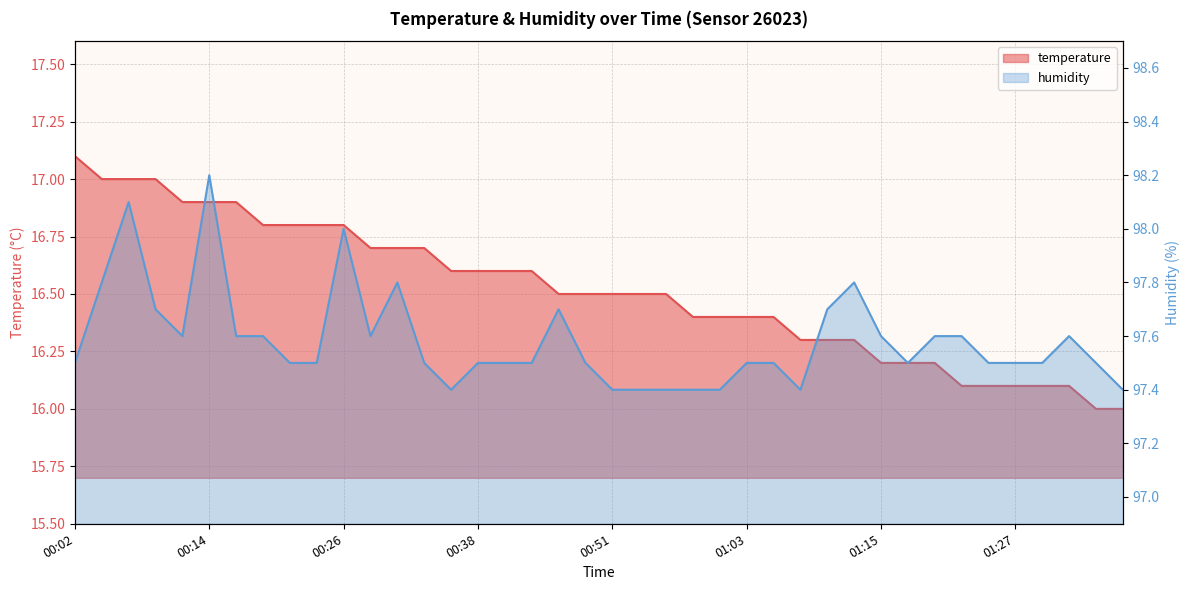

Rank the categories by humidity value from lowest to highest.

00:36, 00:51, 00:53, 00:56, 00:58, 01:00, 01:08, 01:40, 00:02, 00:21, 00:24, 00:34, 00:38, 00:41, 00:43, 00:48, 01:03, 01:05, 01:18, 01:25, 01:27, 01:30, 01:35, 00:12, 00:17, 00:19, 00:29, 01:15, 01:20, 01:23, 01:32, 00:09, 00:46, 01:10, 00:04, 00:31, 01:13, 00:26, 00:07, 00:14